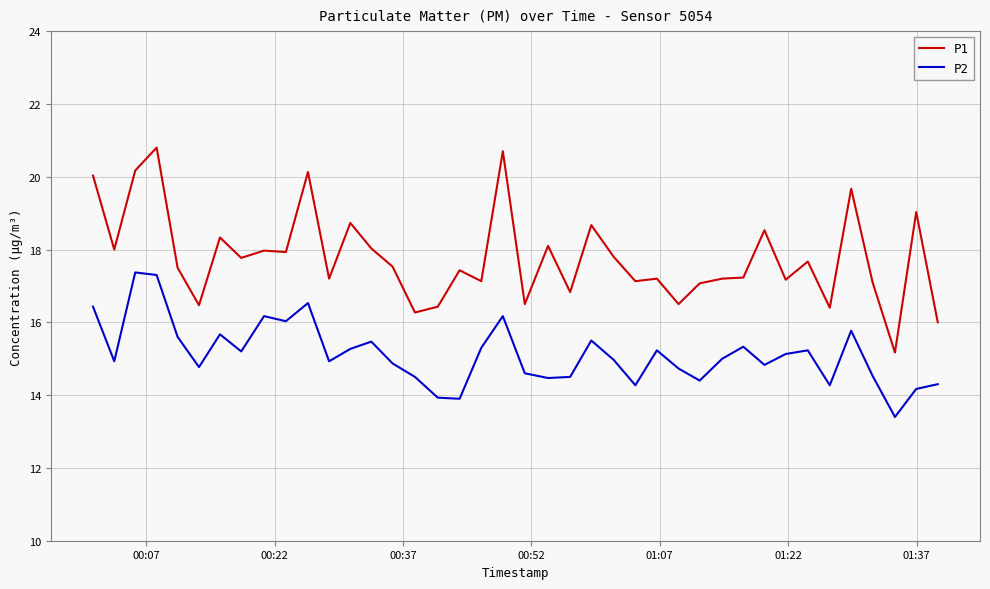

List the series in order of their overall mean, lowest first.

P2, P1